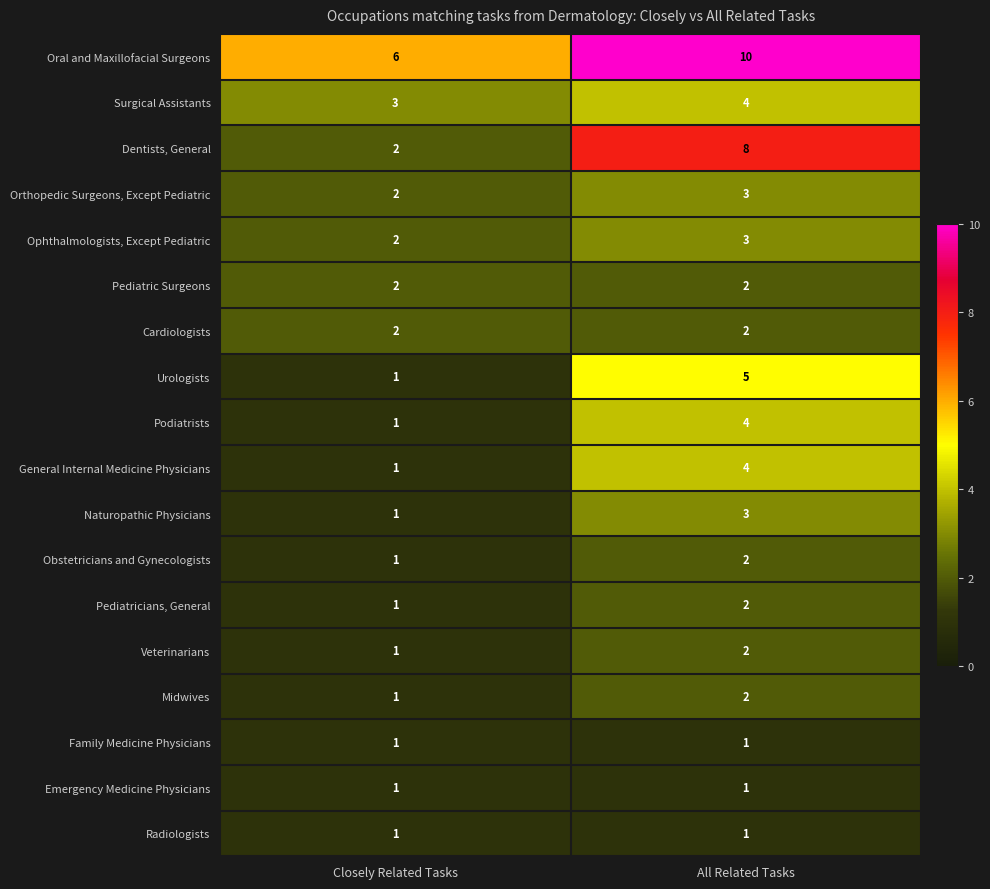

Where is Urologists nearest to the value 3?

Closely Related Tasks